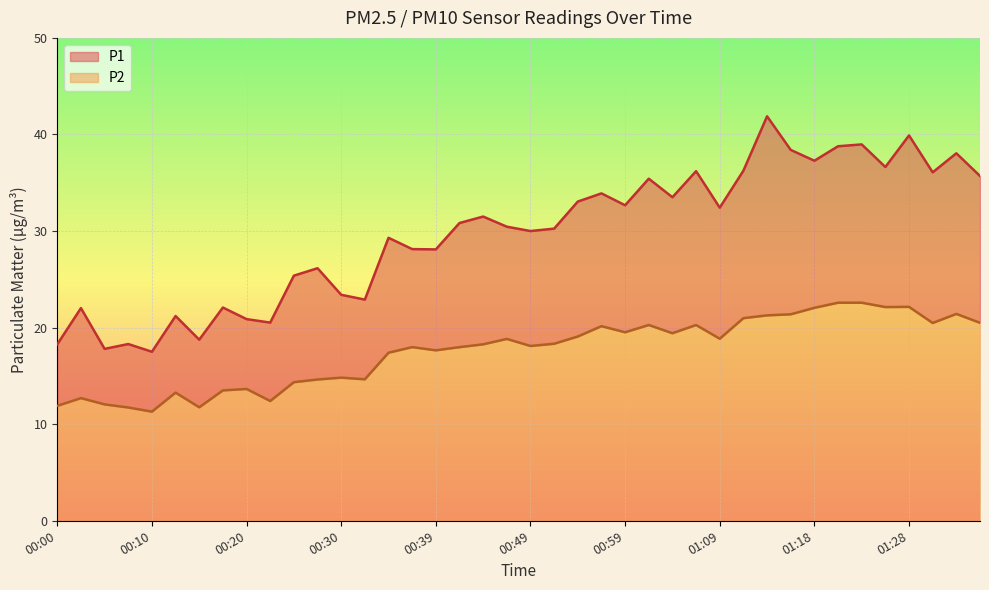

List the series in order of their peak value, lowest first.

P2, P1